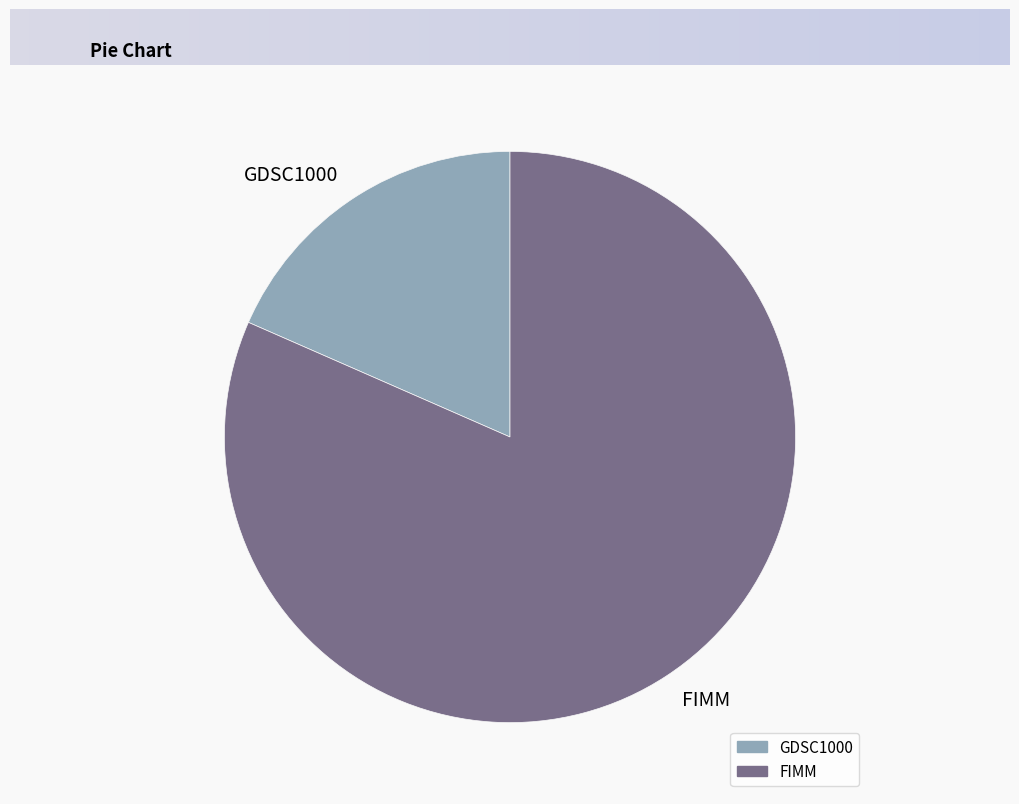

Which category has the smallest portion of the pie?

GDSC1000